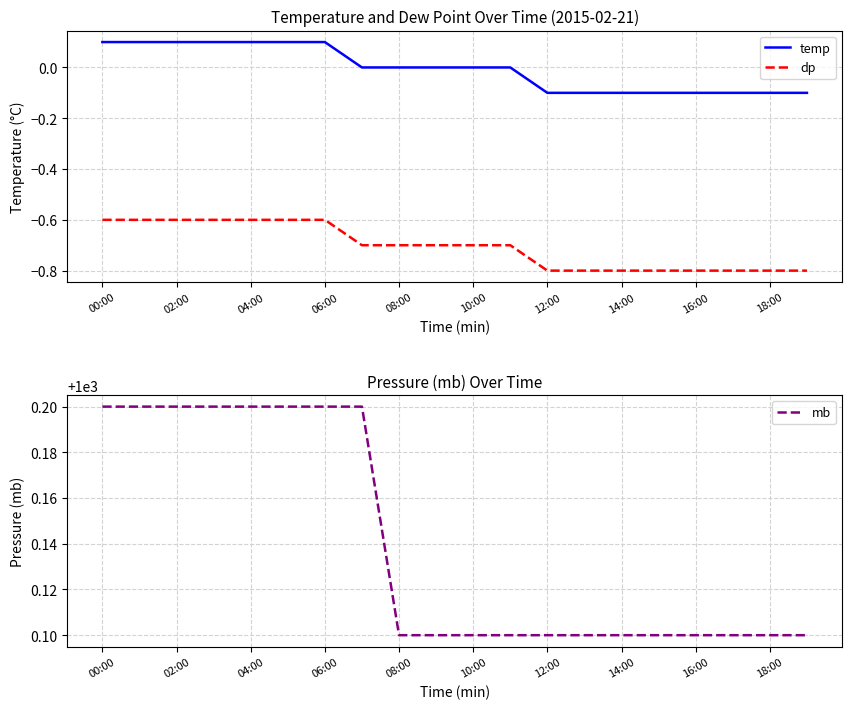

What is the average value of the dp series?

-0.7